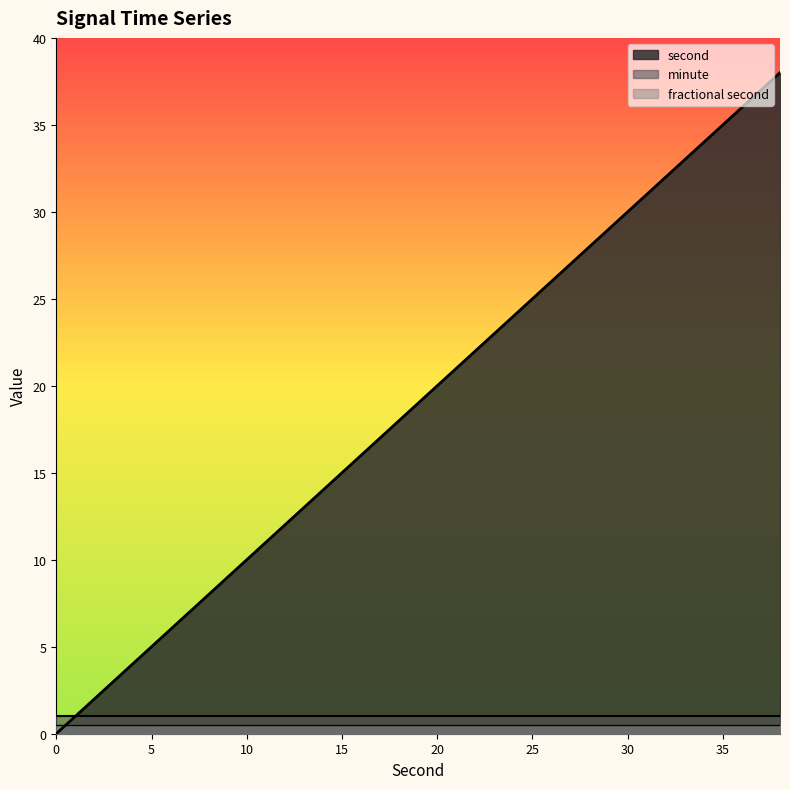

Is the value of fractional second at 28 greater than the value of second at 38?

No